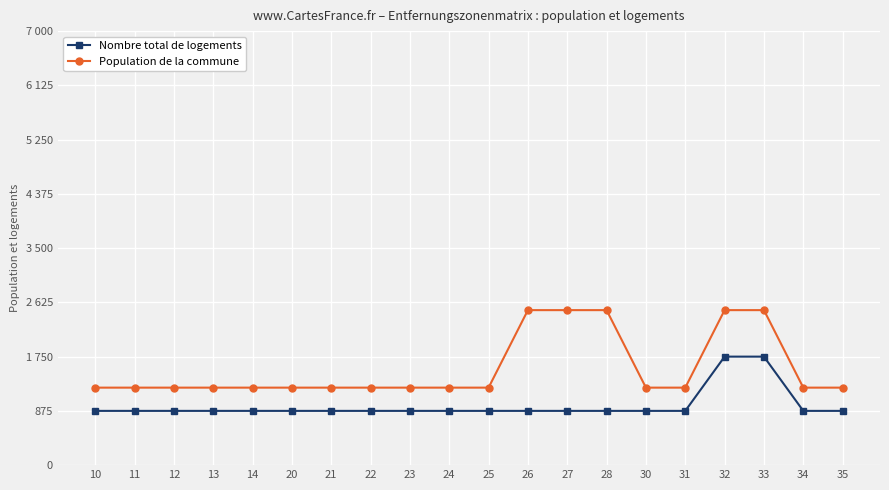

What is the sum of all Nombre total de logements values?

19250